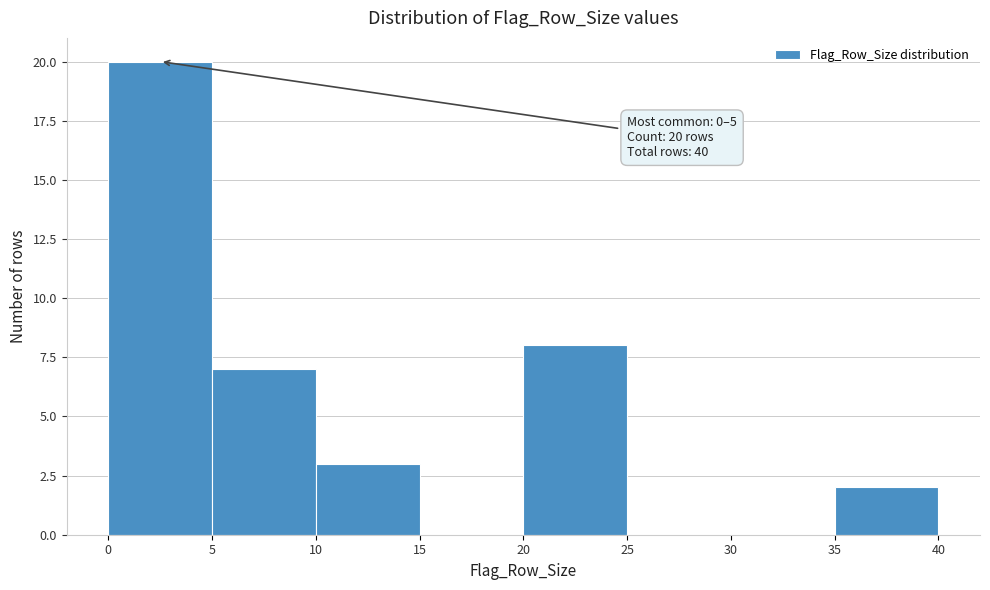

Over which range of the x-axis is the bar tallest?

0 to 5